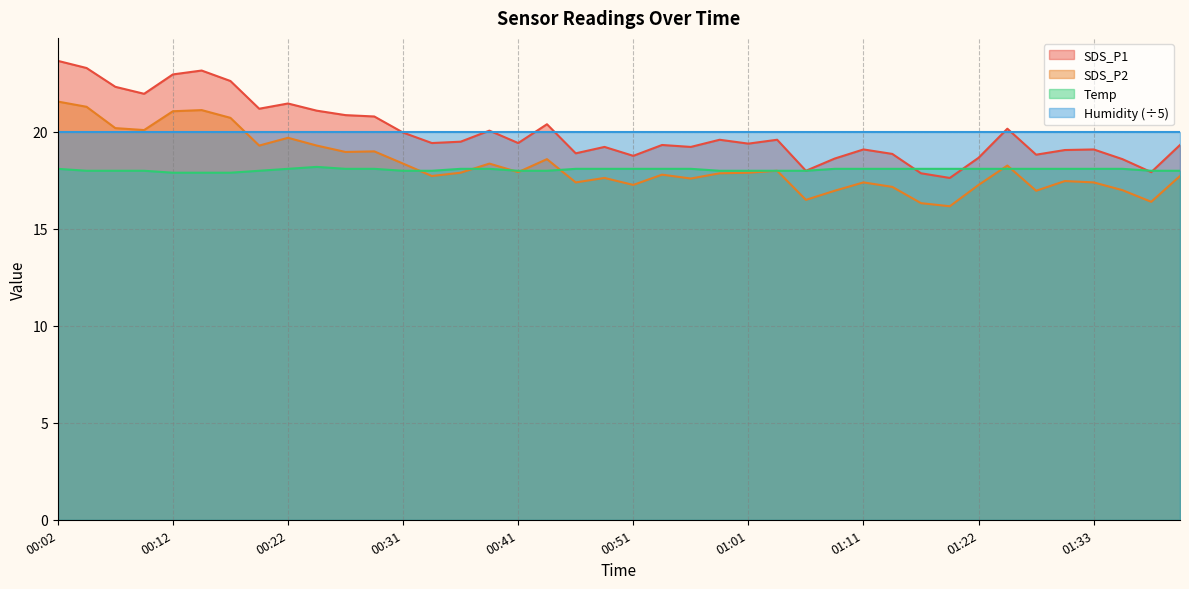

True or false: SDS_P1 has more than 2 interior local peaks.

True